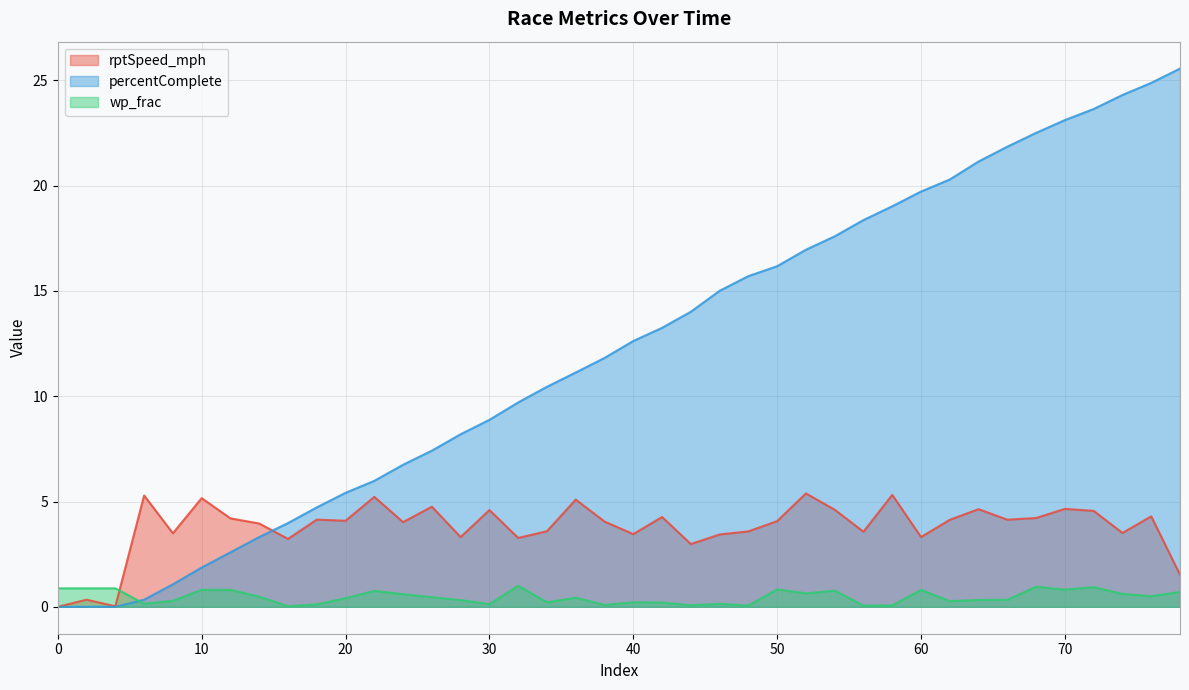

Count the number of categories in the chart.

40